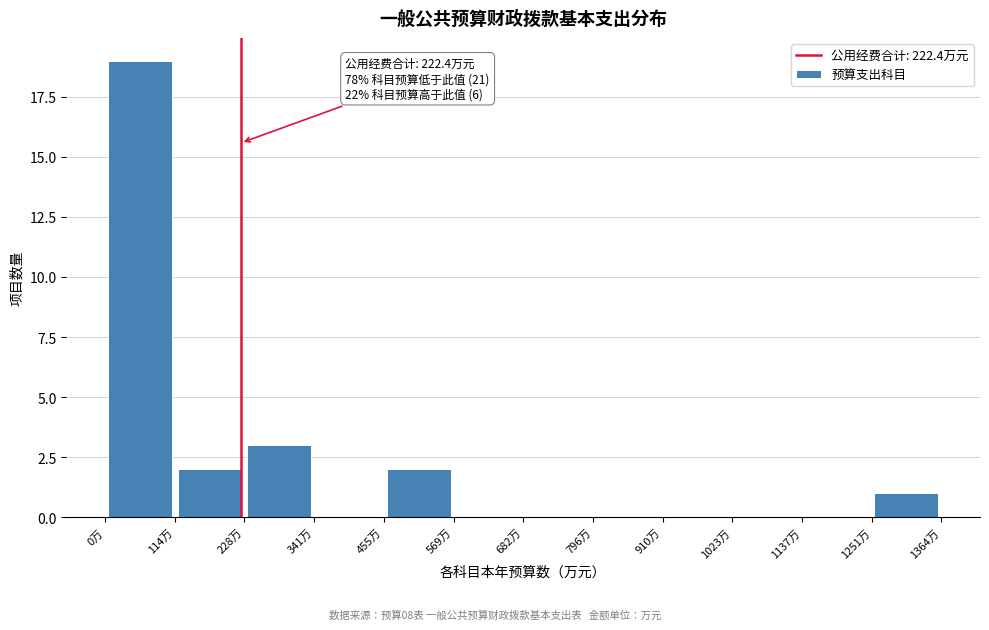

Which range on the x-axis has the tallest bar?

0 to 120